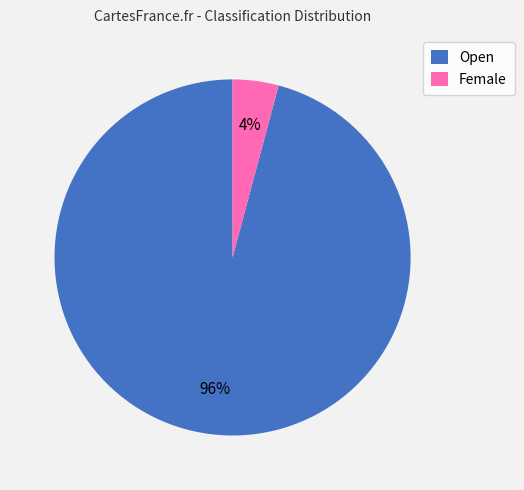

To the nearest percent, what is the difference between the largest and smallest slice percentages?

92%